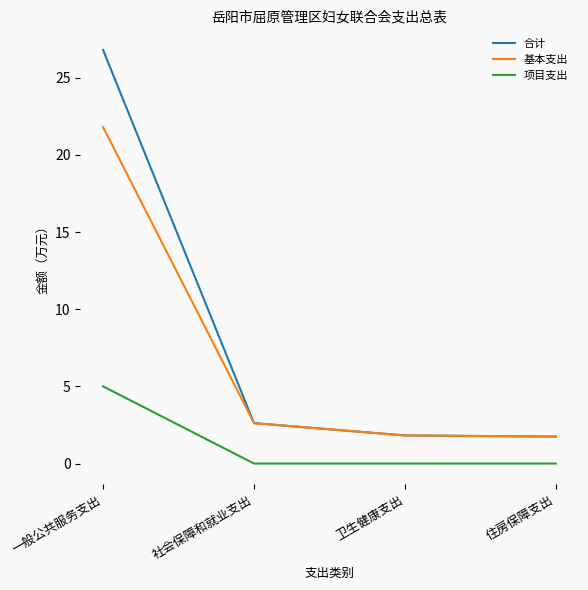

What is the total value across all series at 一般公共服务支出?

53.6